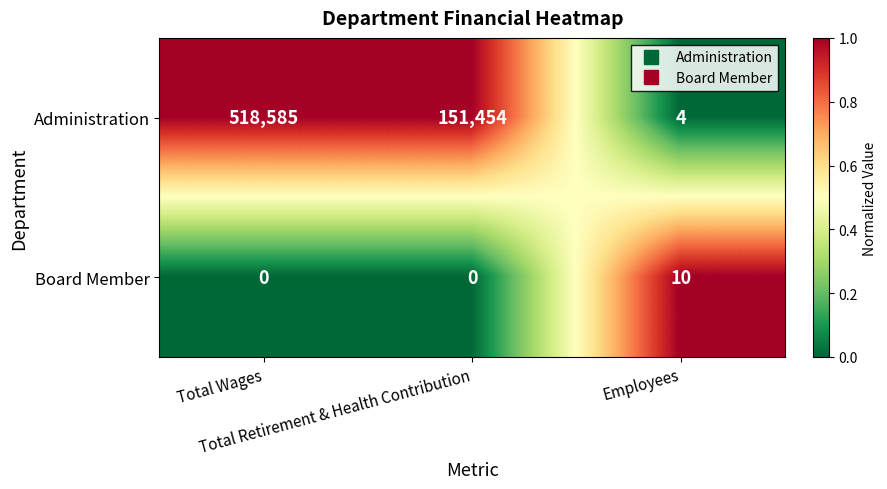

Rank the series by their average value, from highest to lowest.

Administration, Board Member